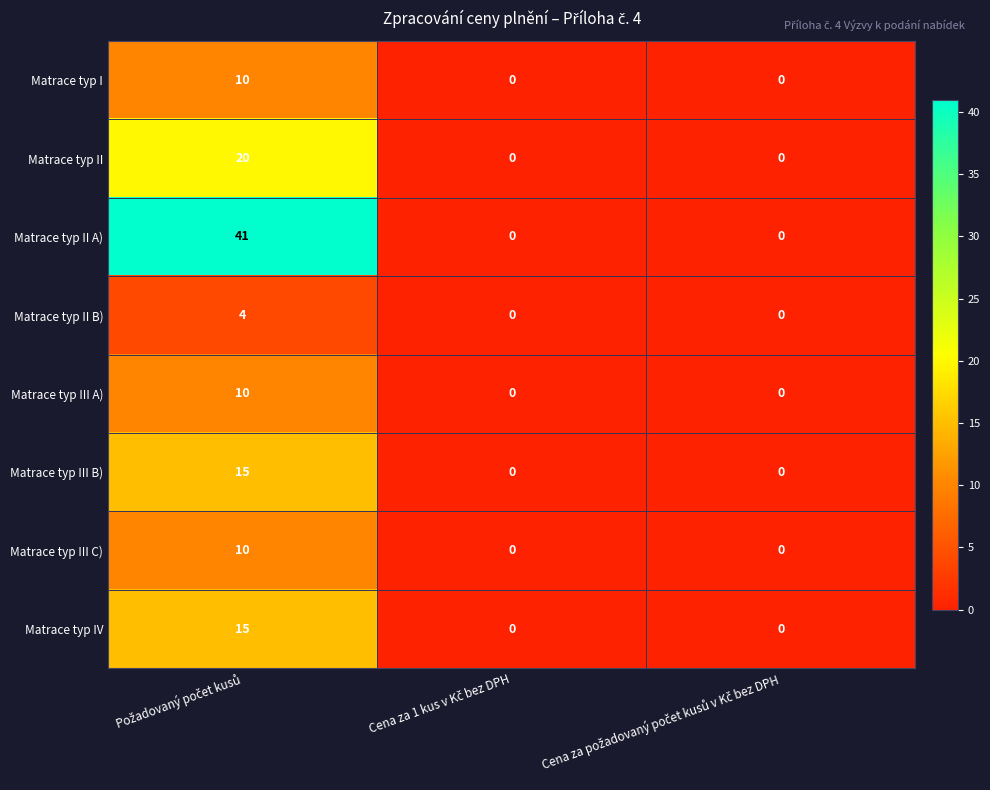

What is the average value of the Matrace typ II A) series?

14